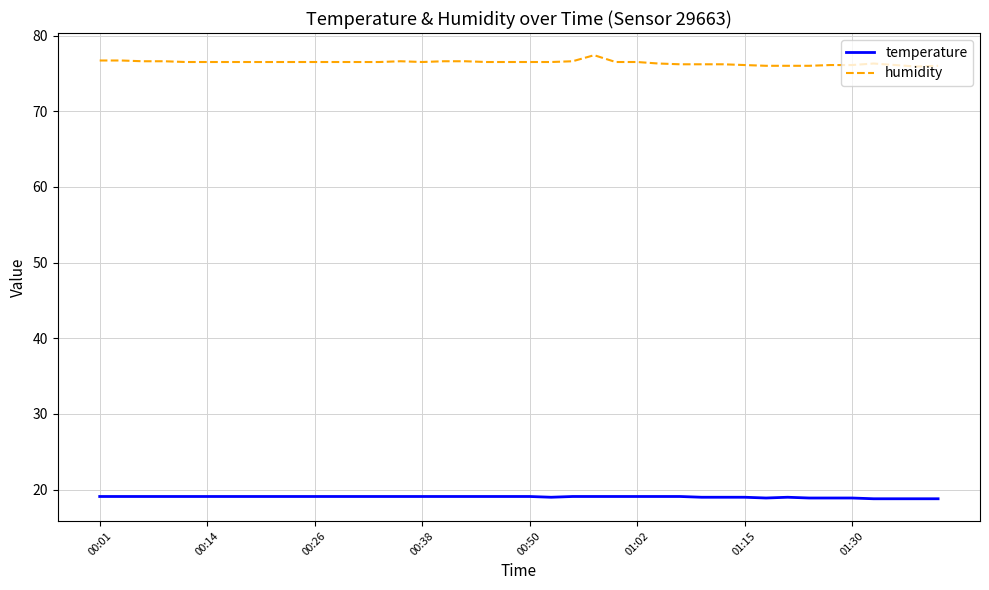

What is the average value of the temperature series?

19.0